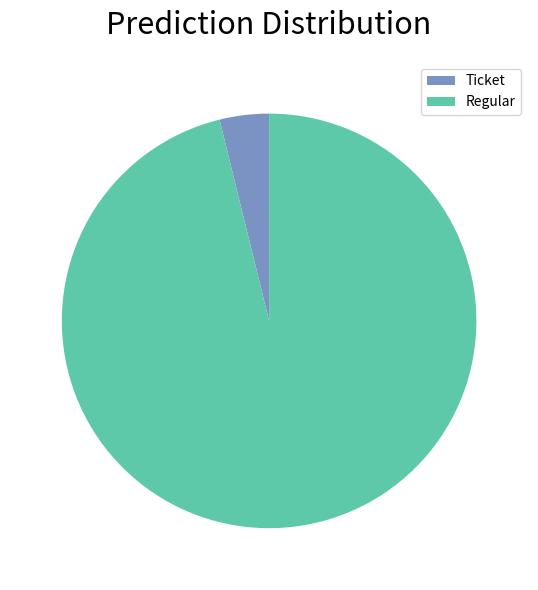

What is the smallest slice in the pie chart?

Ticket